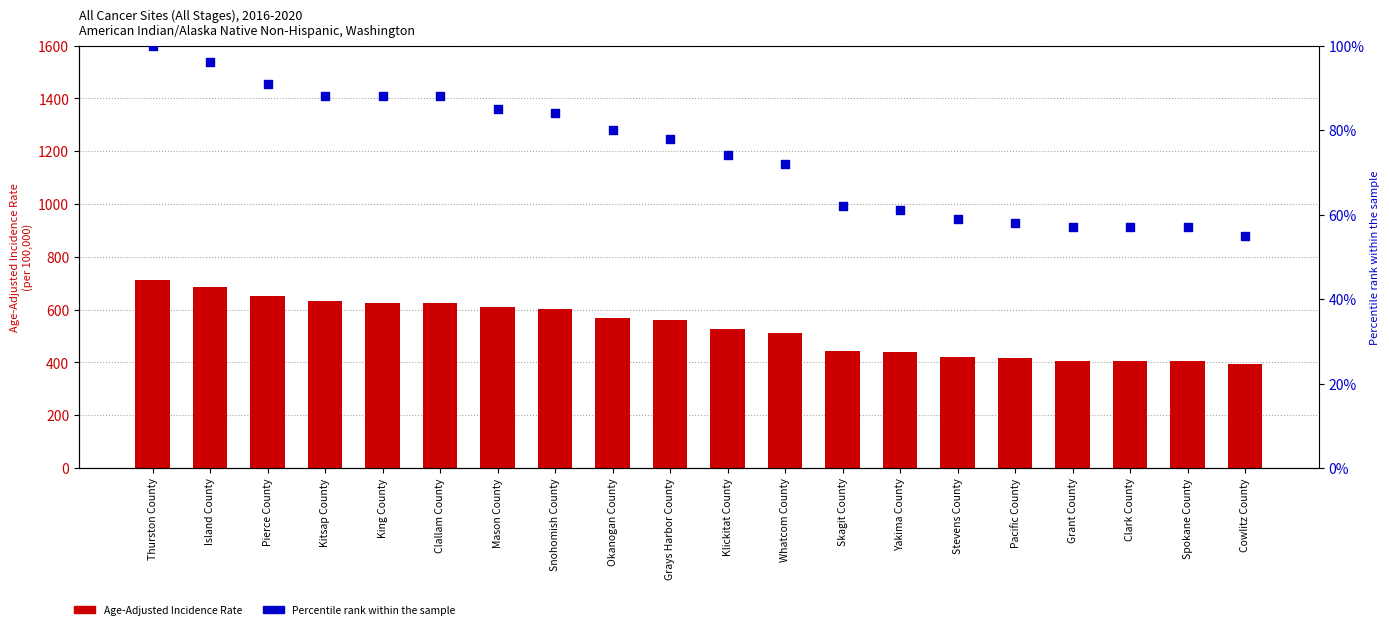

What are all the series names shown in the legend?

Age-Adjusted Incidence Rate, Percentile rank within the sample